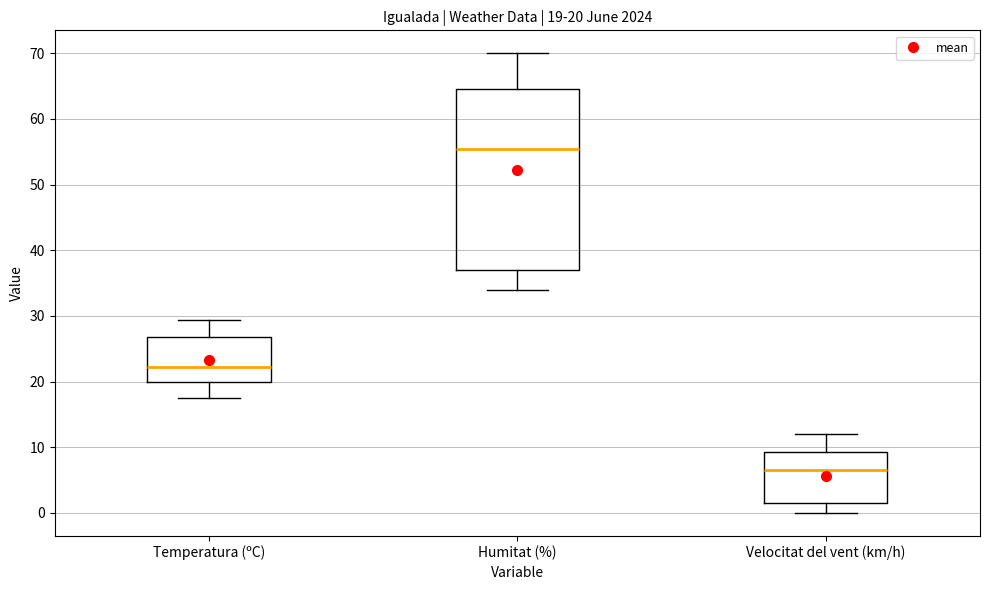

Which box's median line is the lowest?

Velocitat del vent (km/h)